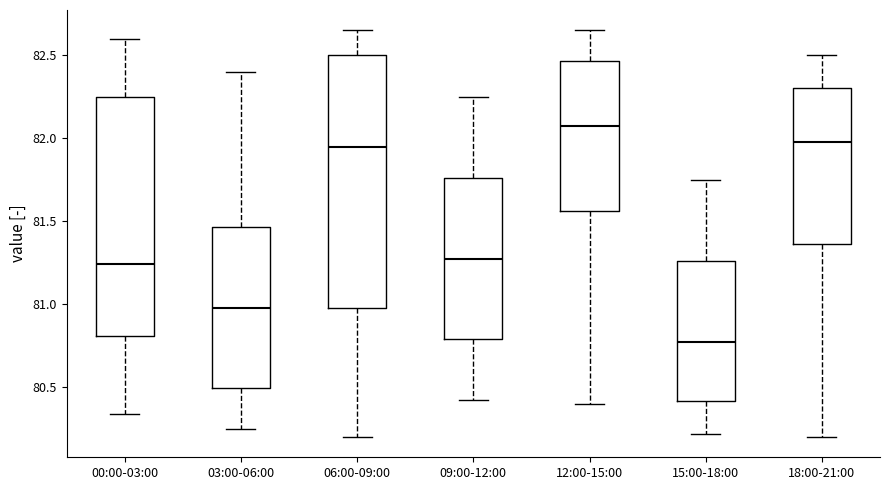

Where does the upper whisker of the box for 09:00-12:00 end on the y-axis? The values are not printed on the chart, so give them approximately, as read against the axis.

82.25